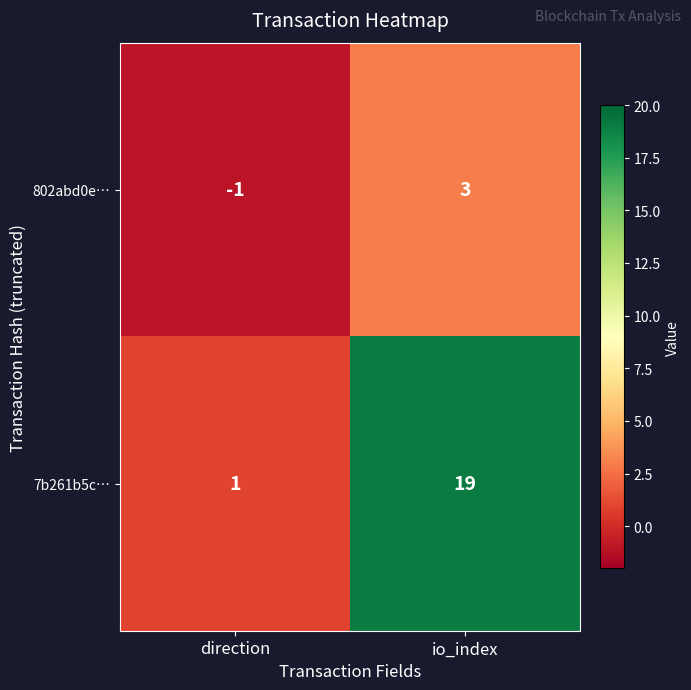

Rank the series by their maximum value, from lowest to highest.

802abd0e…, 7b261b5c…